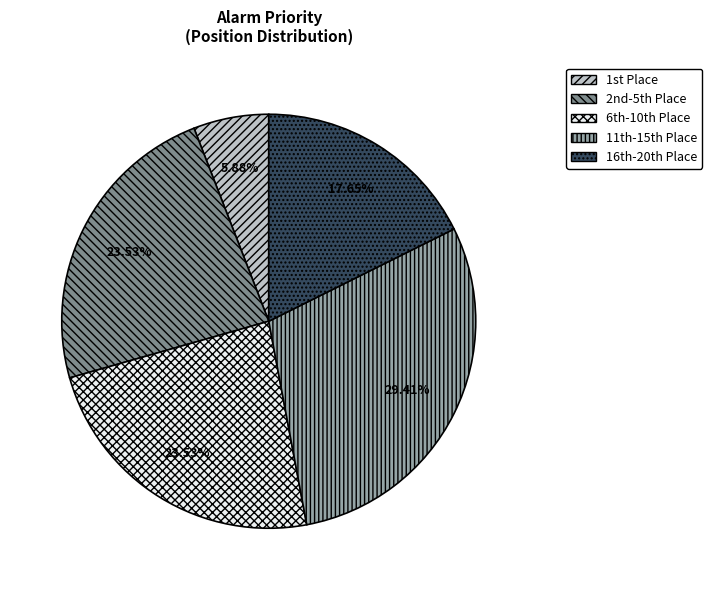

To the nearest percent, what is the average slice percentage?

20%